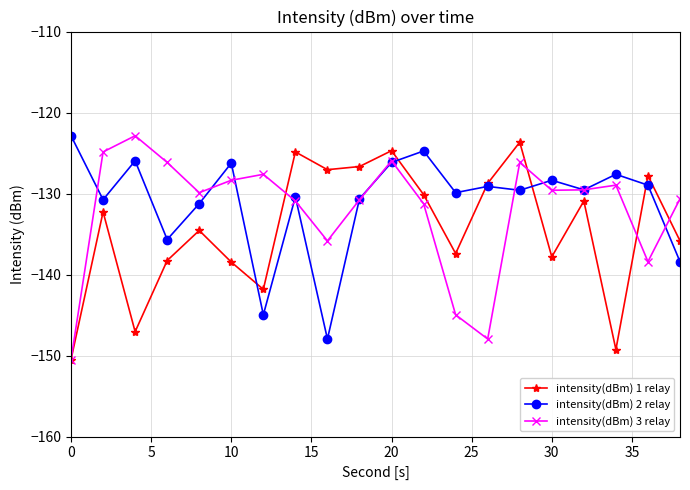

What is the value of the intensity(dBm) 1 relay point at the 1st from the left?

-150.5